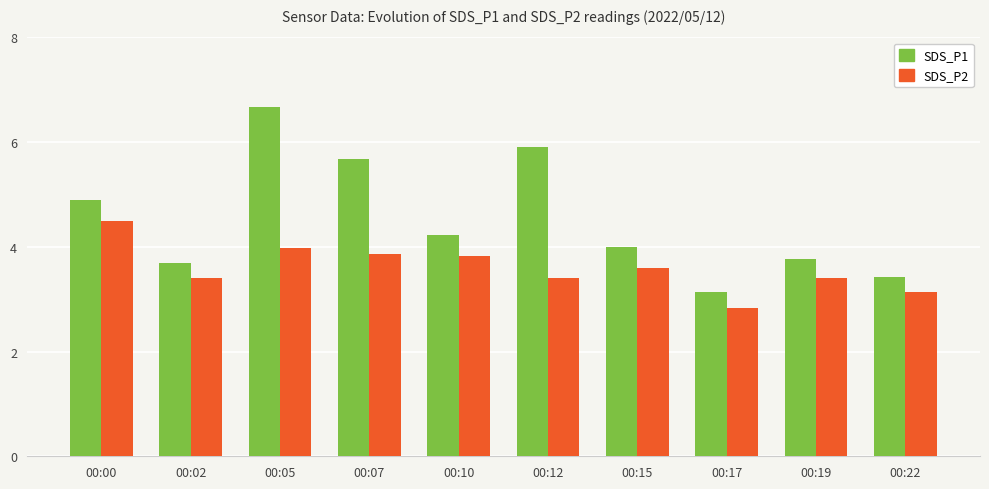

Read the SDS_P1 value at 00:17.

3.1